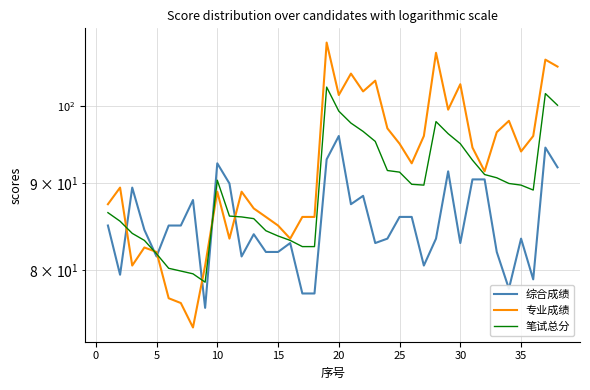

What is the minimum value shown in the chart?

74.0